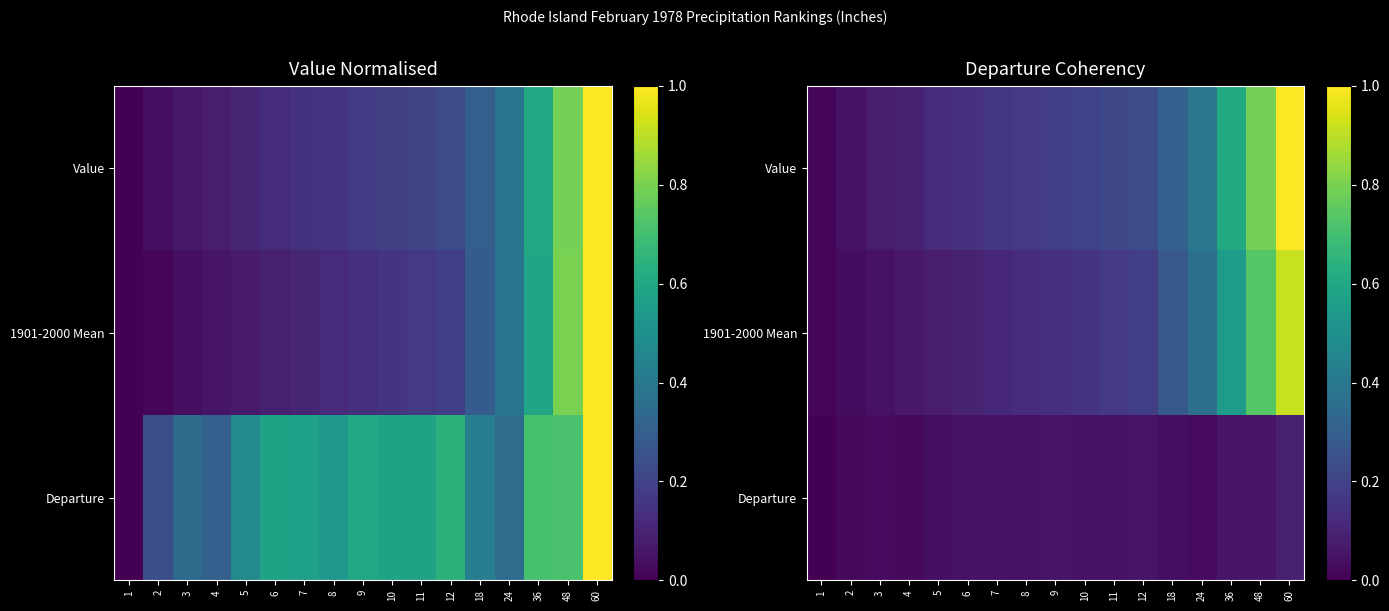

Is it true that 1901-2000 Mean equals 1.2 at 48?

False